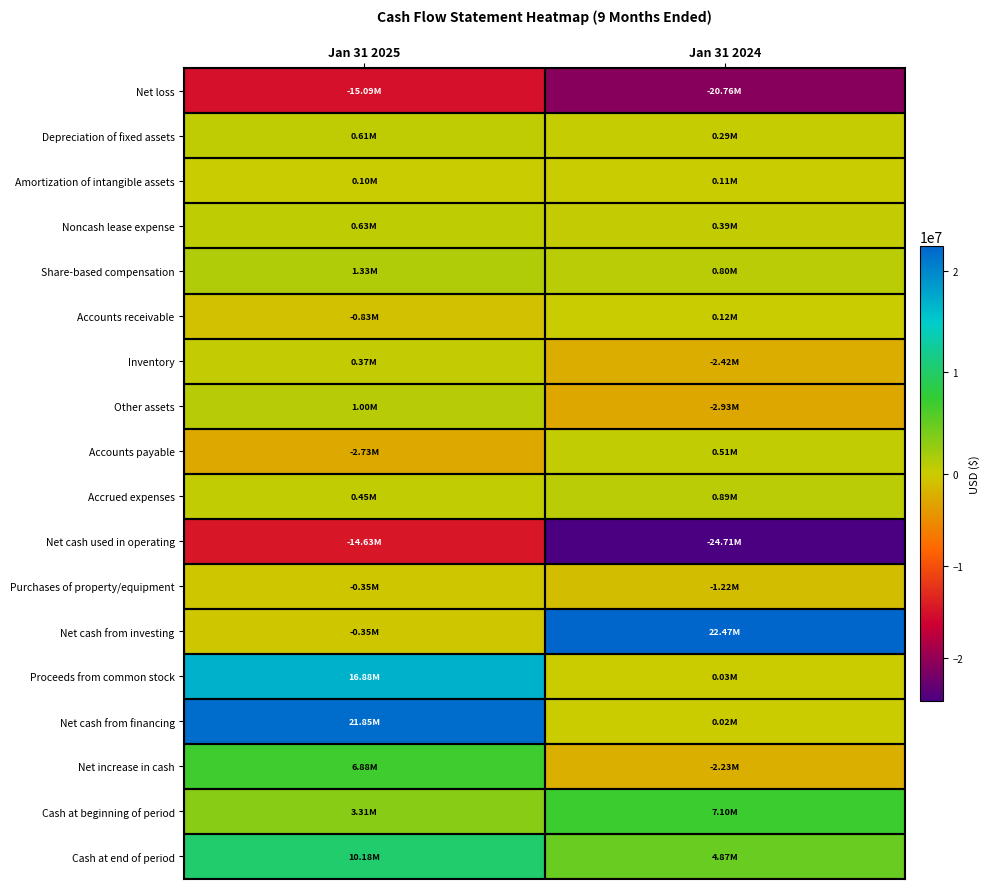

How many categories are shown in the chart?

2